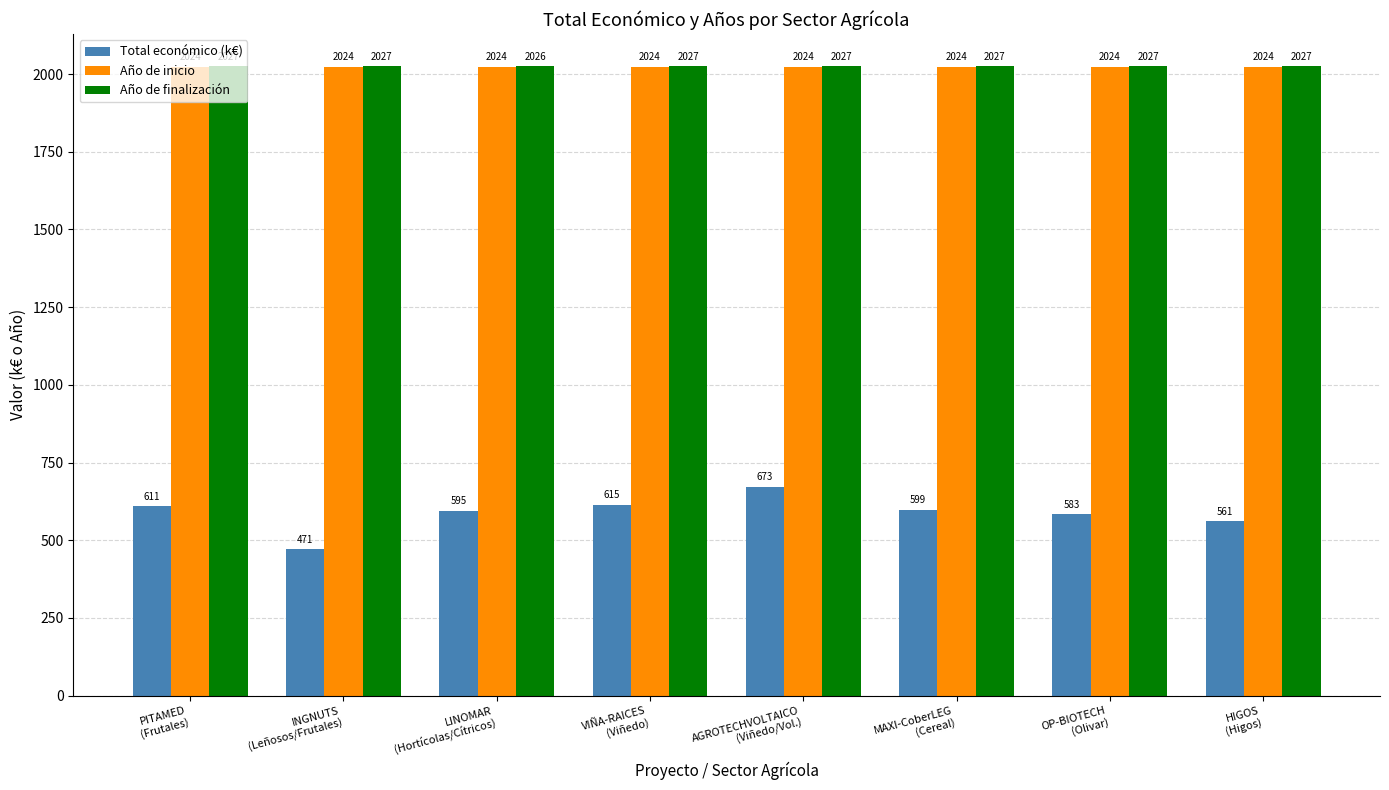

Rank the series at INGNUTS
(Leñosos/Frutales) from lowest to highest value.

Total económico (k€), Año de inicio, Año de finalización